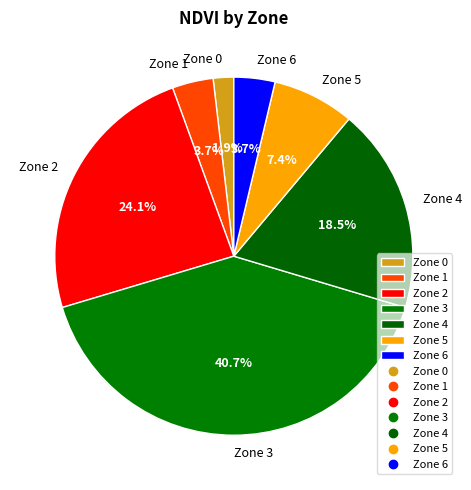

Is the sum of Zone 5 and Zone 4 greater than half?

No